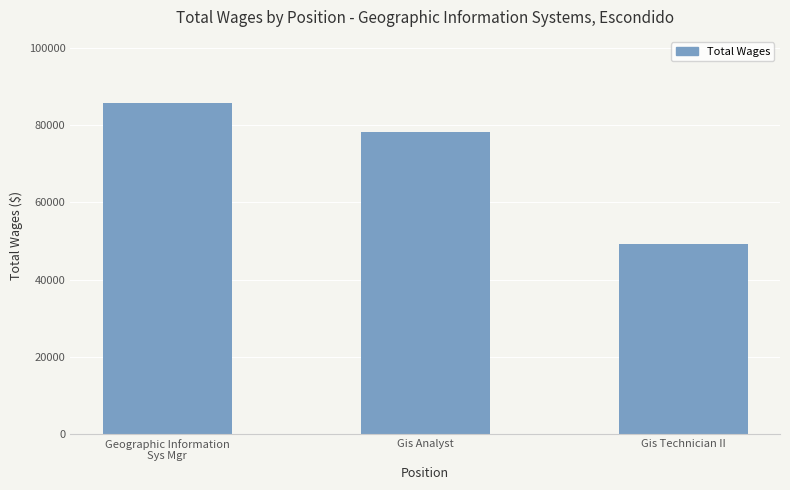

Which category has the lowest value across all series?

Gis Technician II